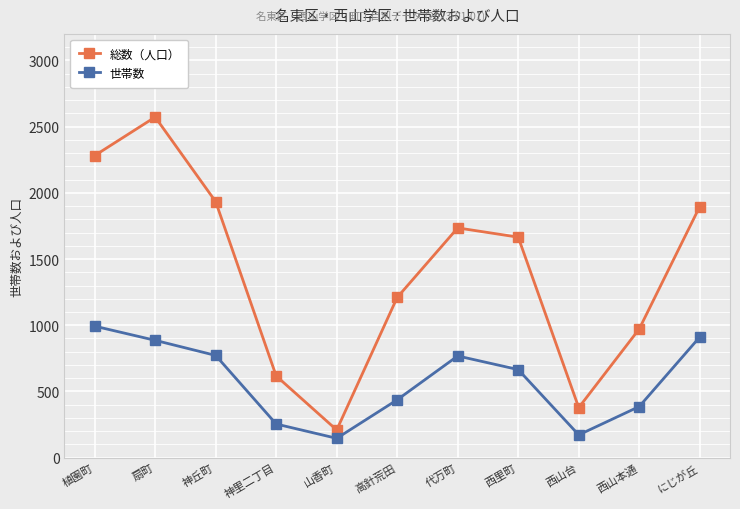

Rank the series by their average value, from highest to lowest.

総数（人口）, 世帯数